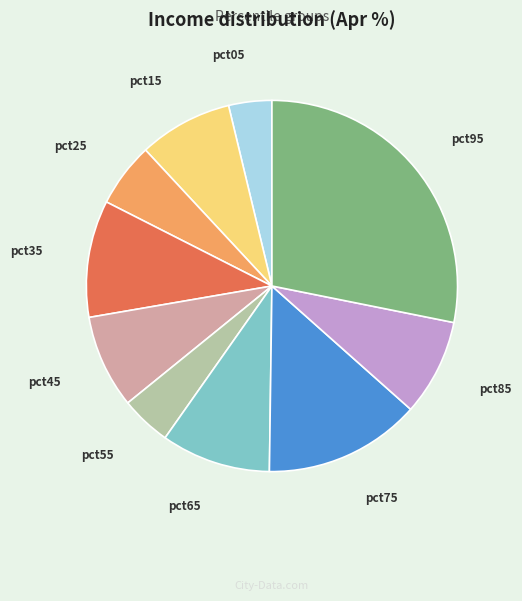

Is the sum of pct95 and pct15 greater than half?

No